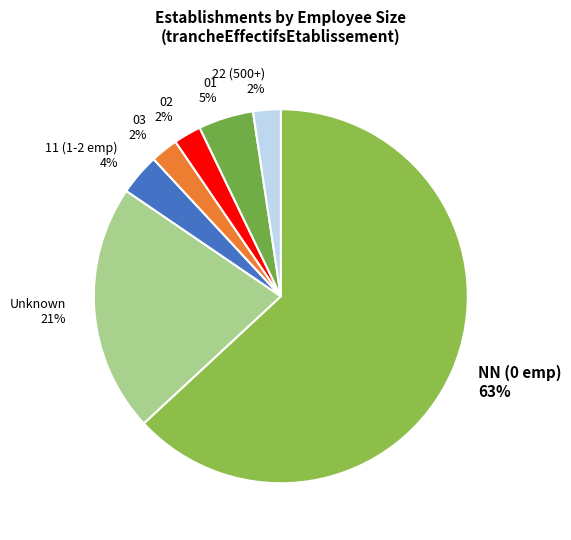

To the nearest percent, what is the combined percentage of 02 and 01?

7%